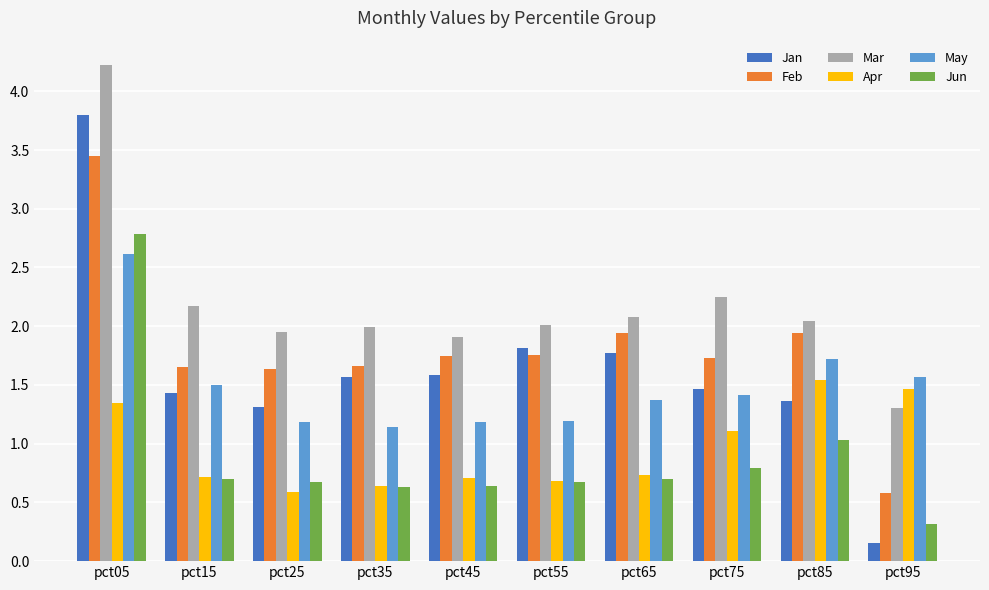

Which category has the lowest value in the Jan series?

pct95